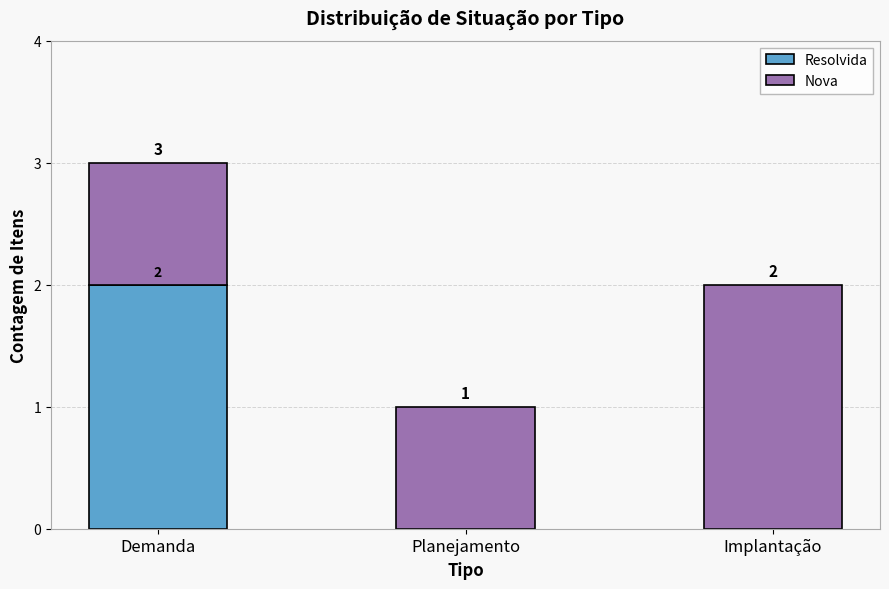

What is the maximum value for Resolvida?

2